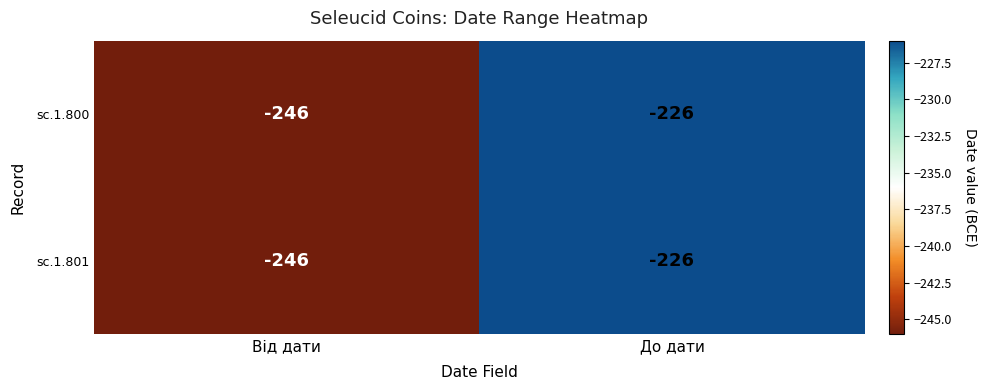

How many data points does each series have?

2